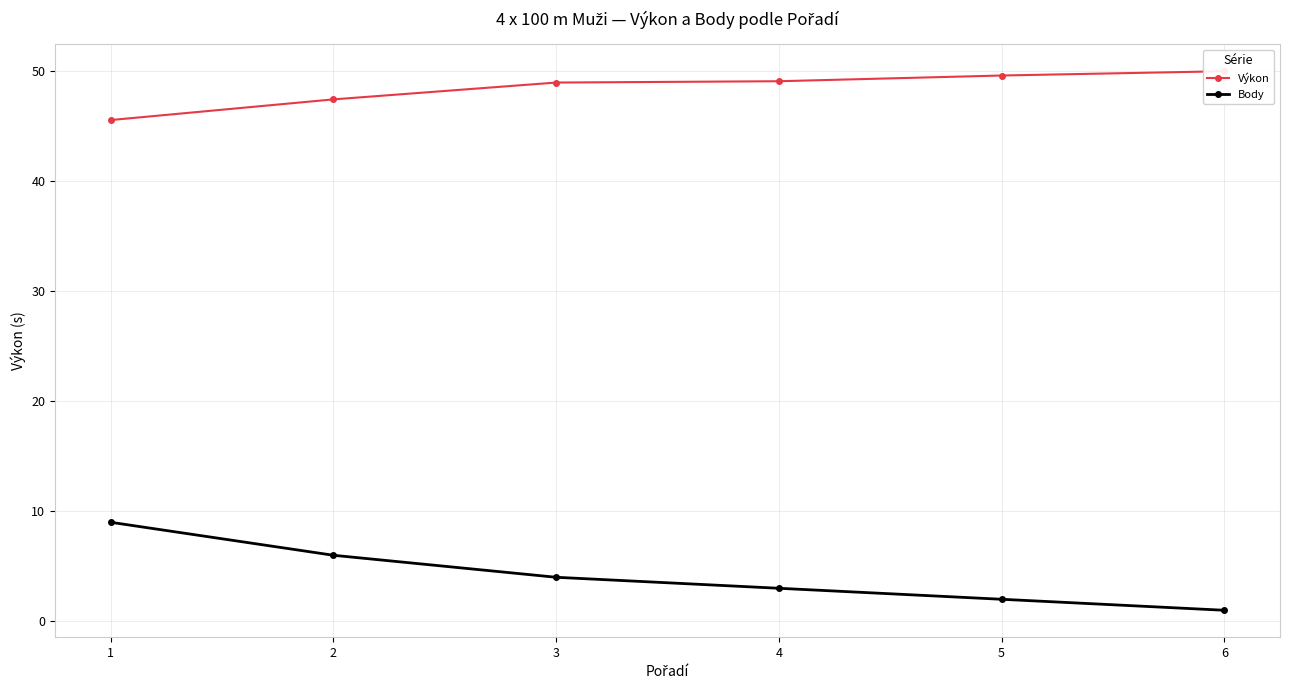

What is the sum of all Výkon values?

290.7